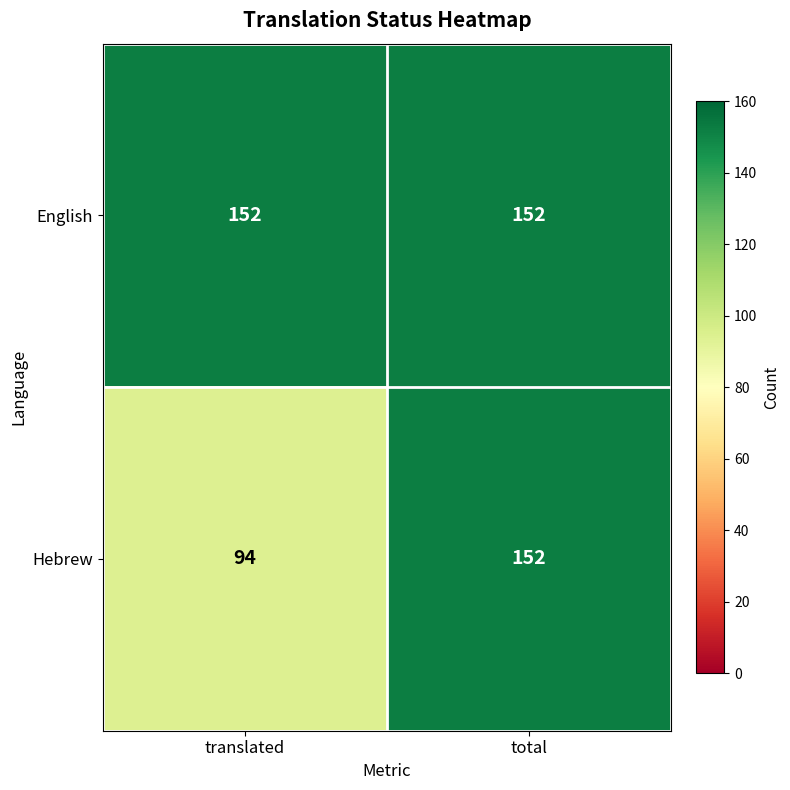

How many series are shown in this chart?

2